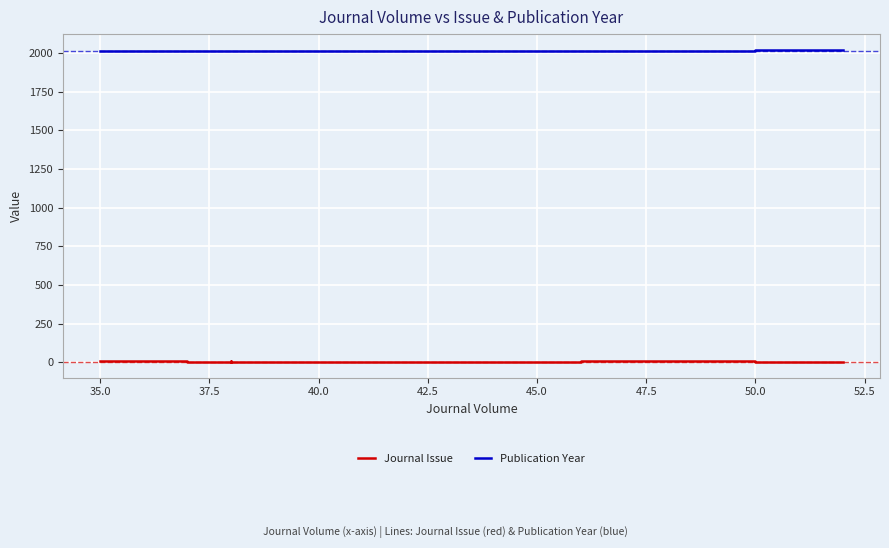

How many lines are shown in the chart?

2